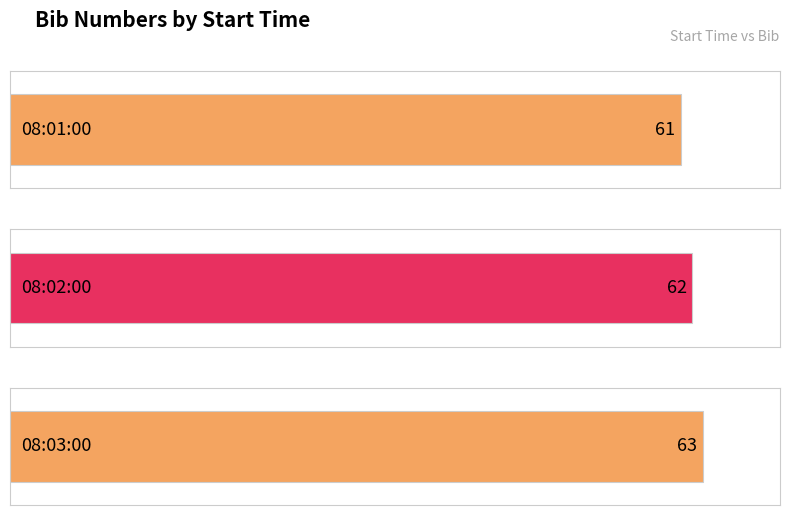

At which label does the data first exceed 62?

08:03:00